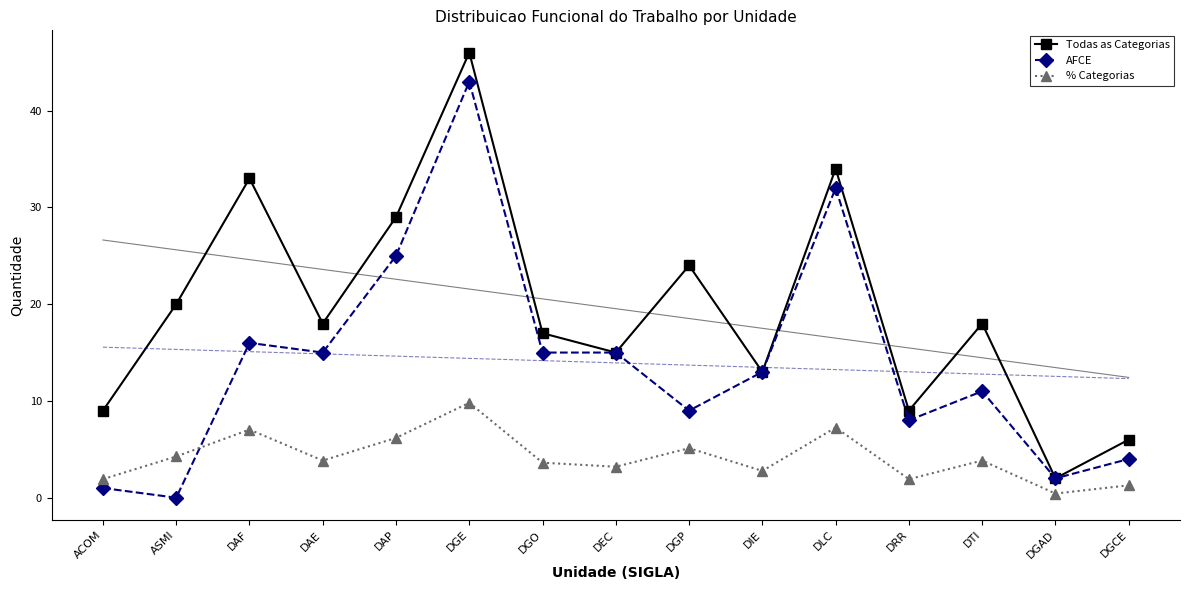

True or false: % Categorias and Todas as Categorias intersect in this chart.

False